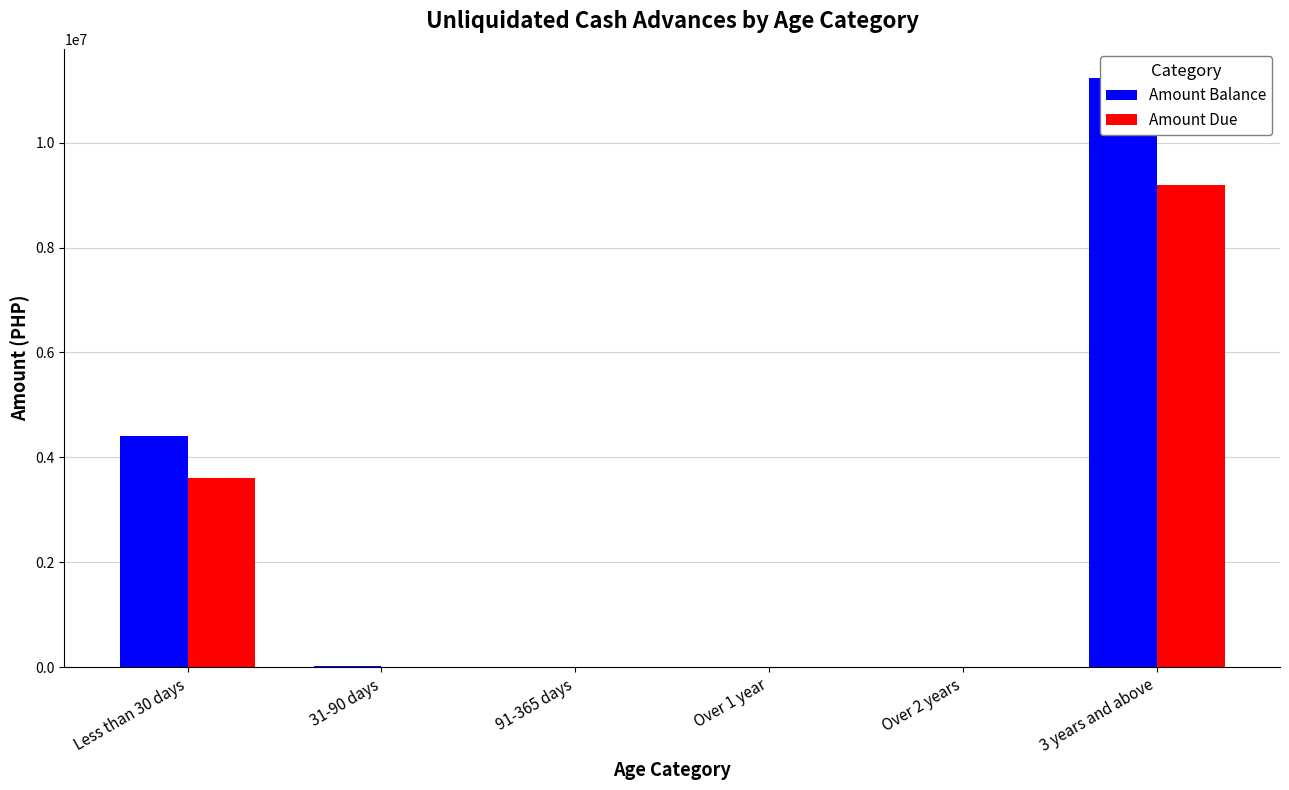

What is the sum of the Amount Due values at 3 years and above and Over 2 years?

9185953.3